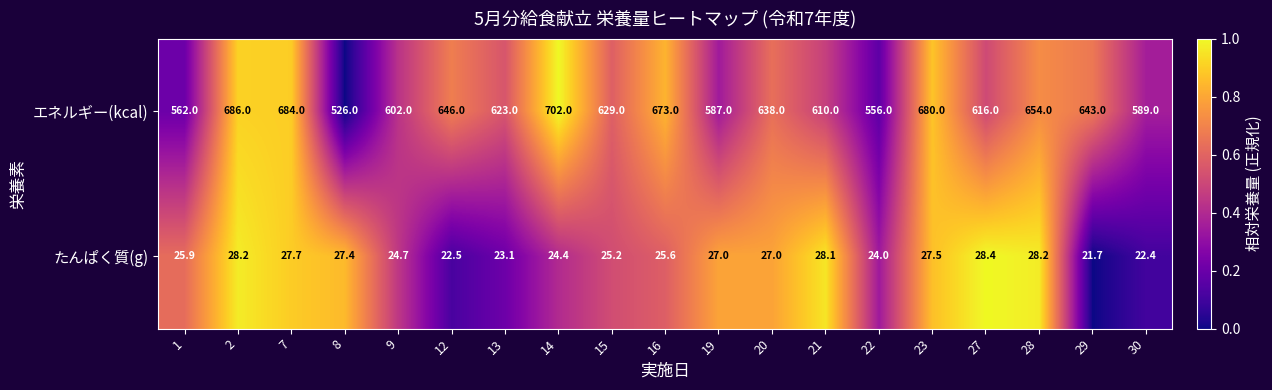

The value of たんぱく質(g) at 23 is 37.1. True or false?

False